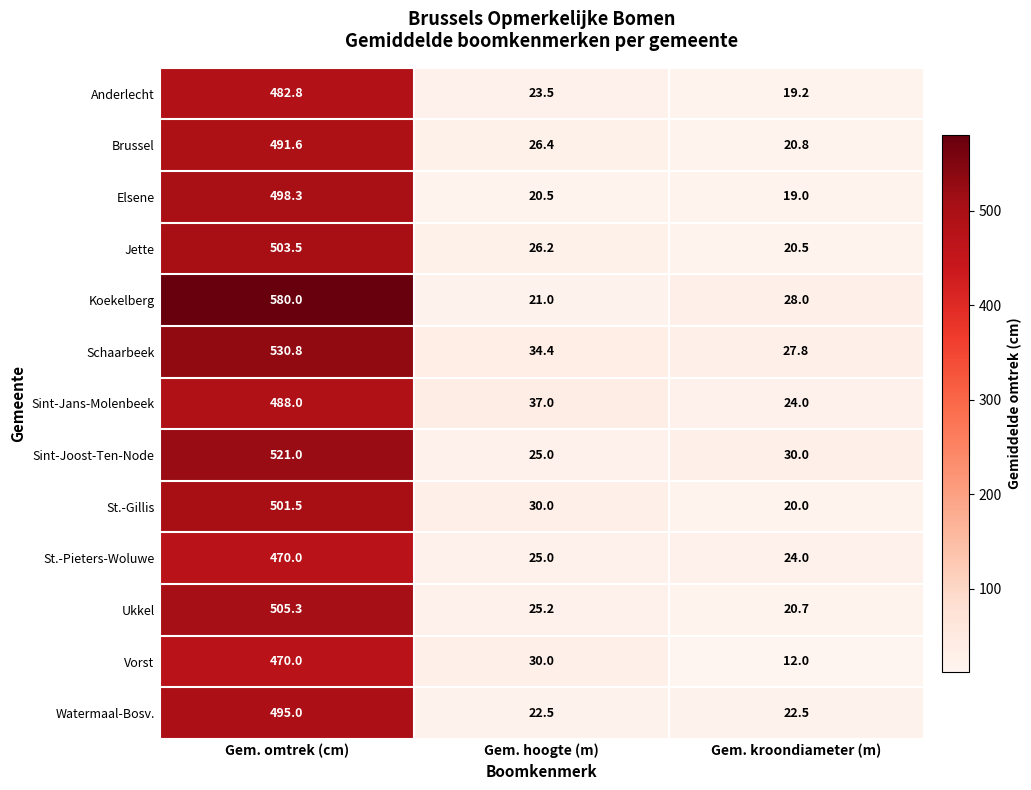

At which category is the sum across all series the highest?

Gem. omtrek (cm)